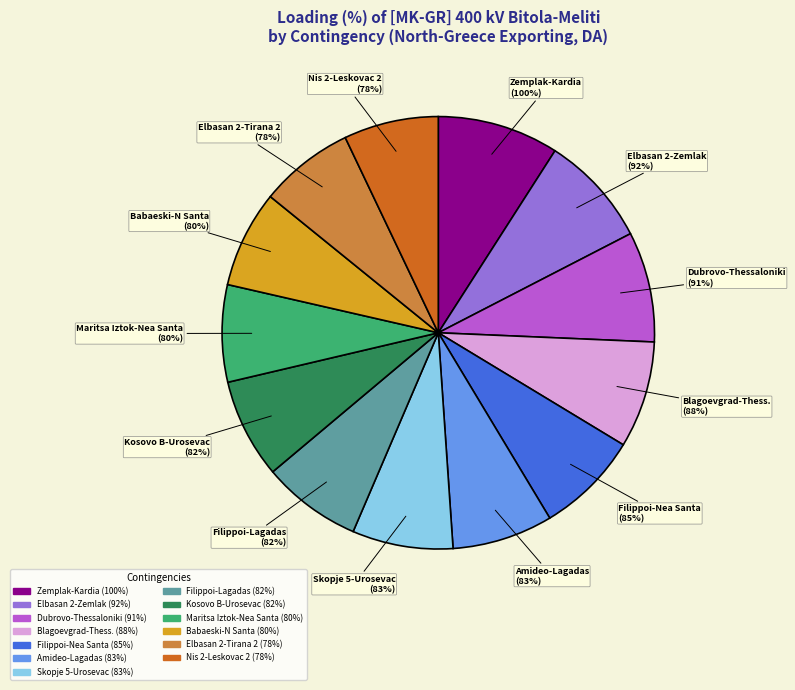

How many slices are in this pie chart?

13